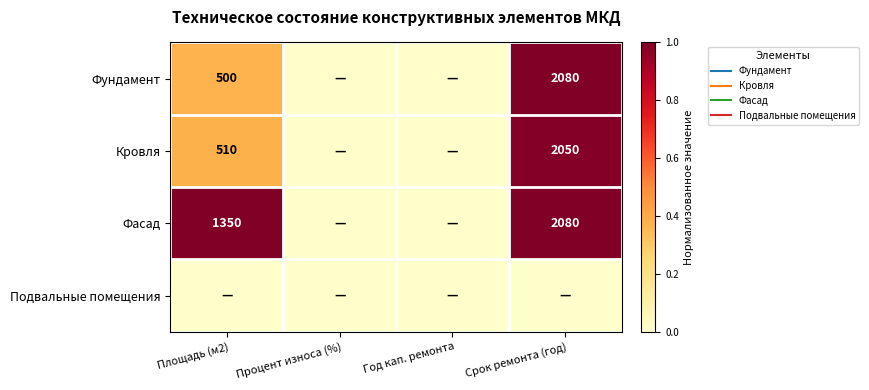

Which series has the widest spread of values?

Фундамент